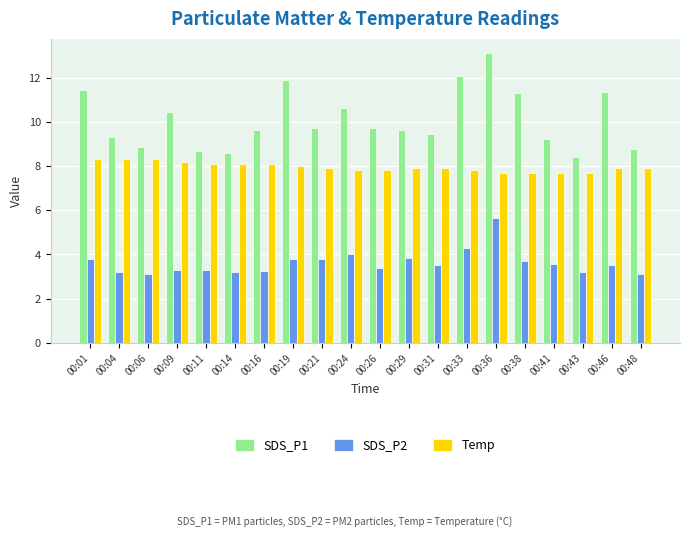

Is it true that SDS_P1 equals 13.4 at 00:31?

False